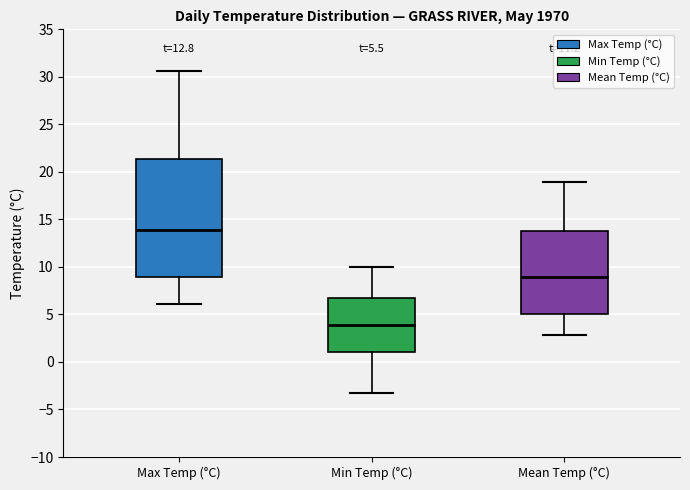

Which box has the highest median line?

Max Temp (°C)